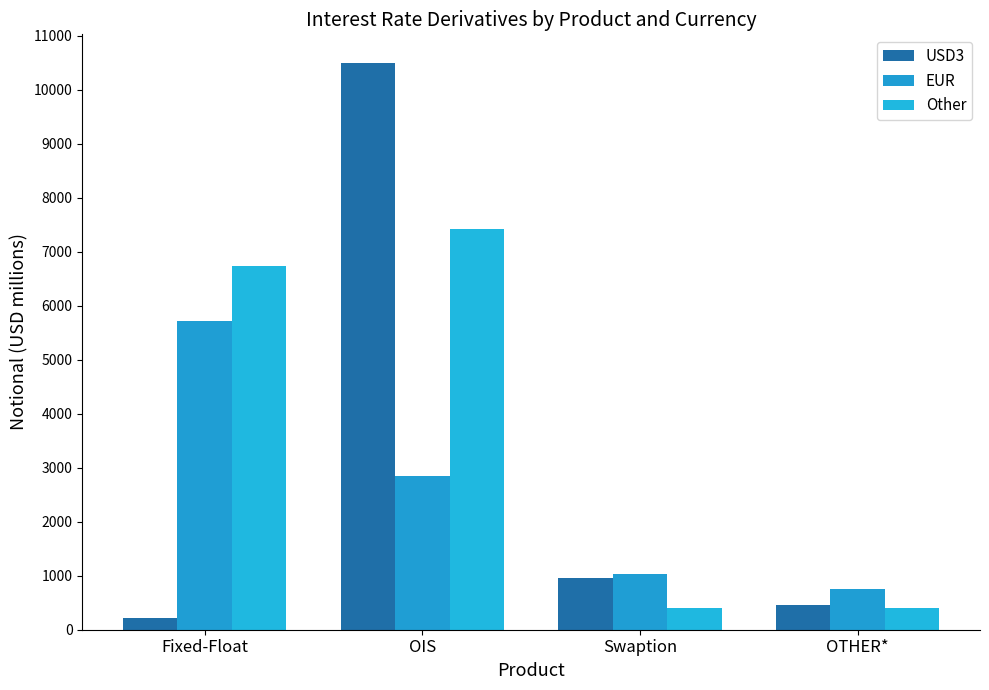

What is the difference between the maximum and minimum values in the Other series?

7014